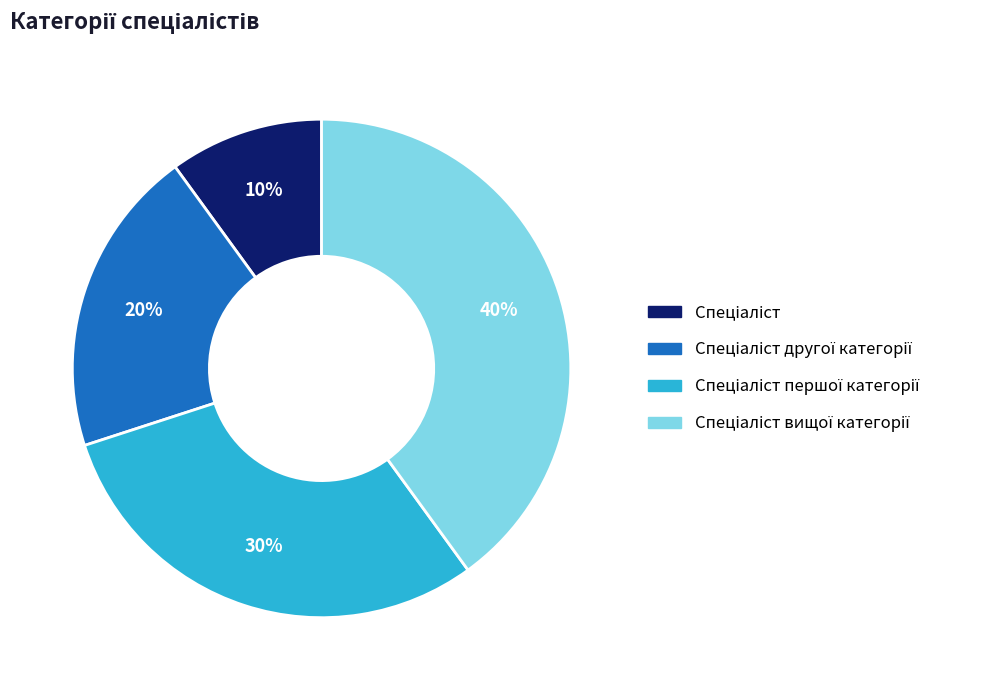

Is there any slice that represents more than half of the pie?

No